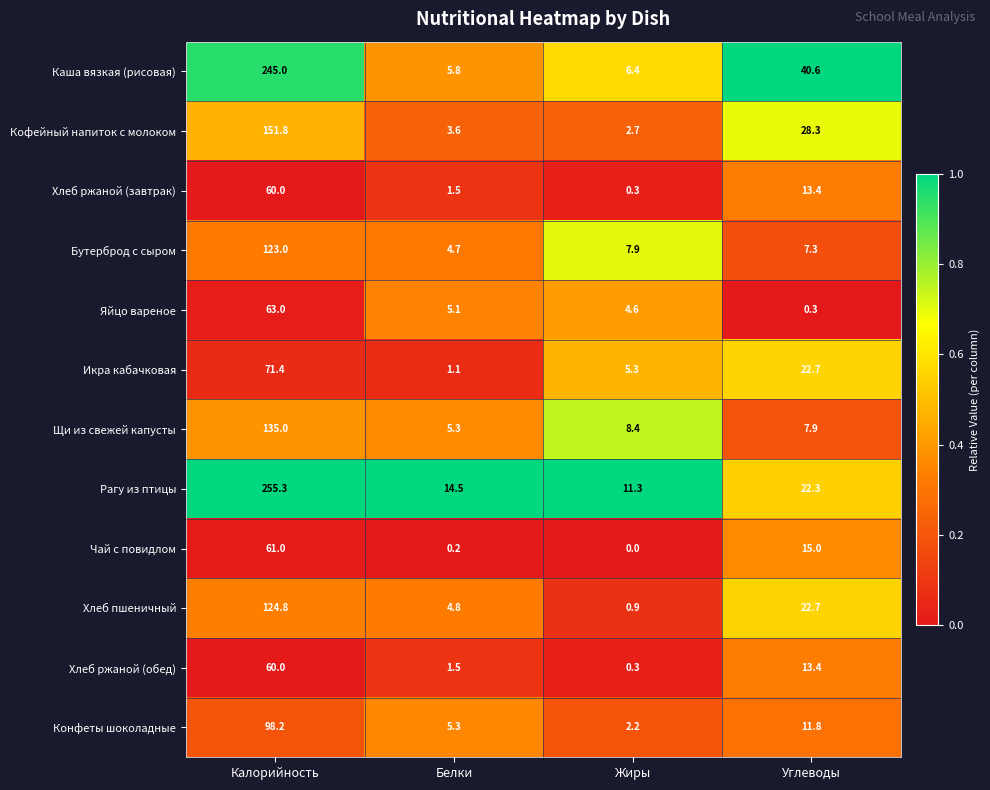

What is the difference between the Хлеб ржаной (завтрак) values at Жиры and Калорийность?

59.7